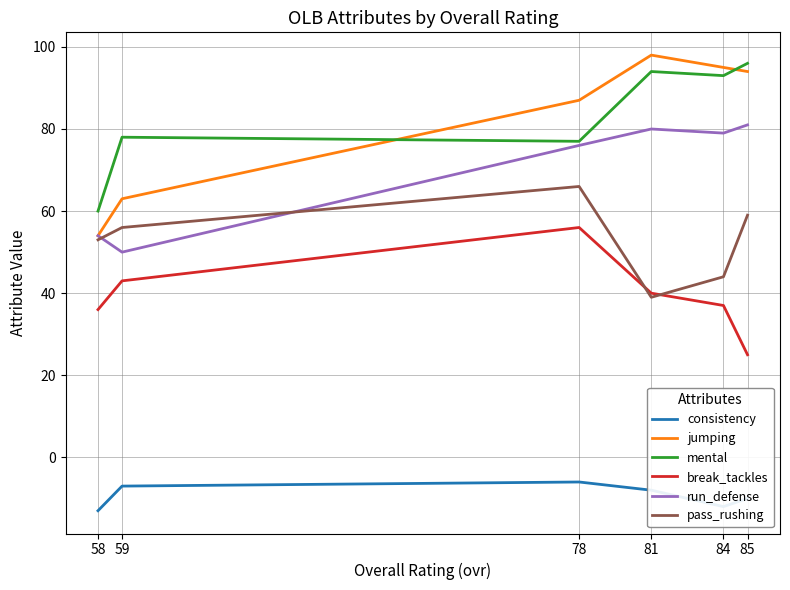

True or false: mental has more than 0 interior local peaks.

True